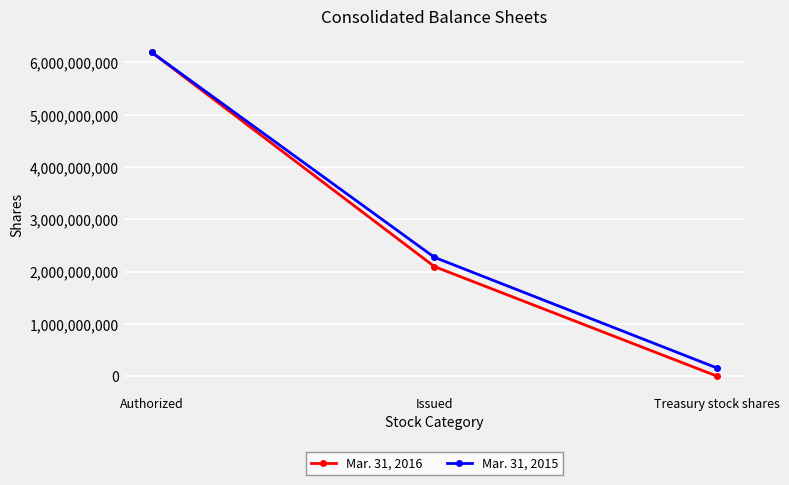

Reading left to right, extract all data points from this chart.

Mar. 31, 2016: Authorized=6192920900	Issued=2096394470	Treasury stock shares=255269
Mar. 31, 2015: Authorized=6192920900	Issued=2273394470	Treasury stock shares=156195212